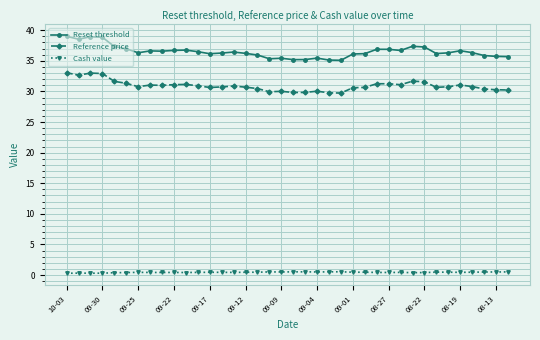

What is the maximum value shown in the chart?

39.0